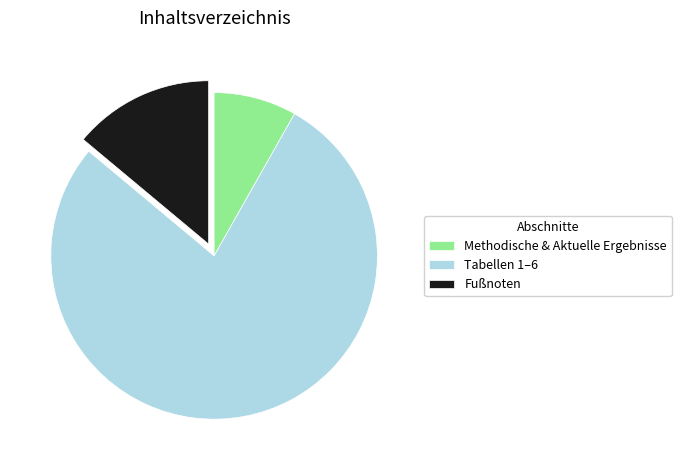

Is the sum of Methodische & Aktuelle Ergebnisse and Tabellen 1–6 greater than half?

Yes